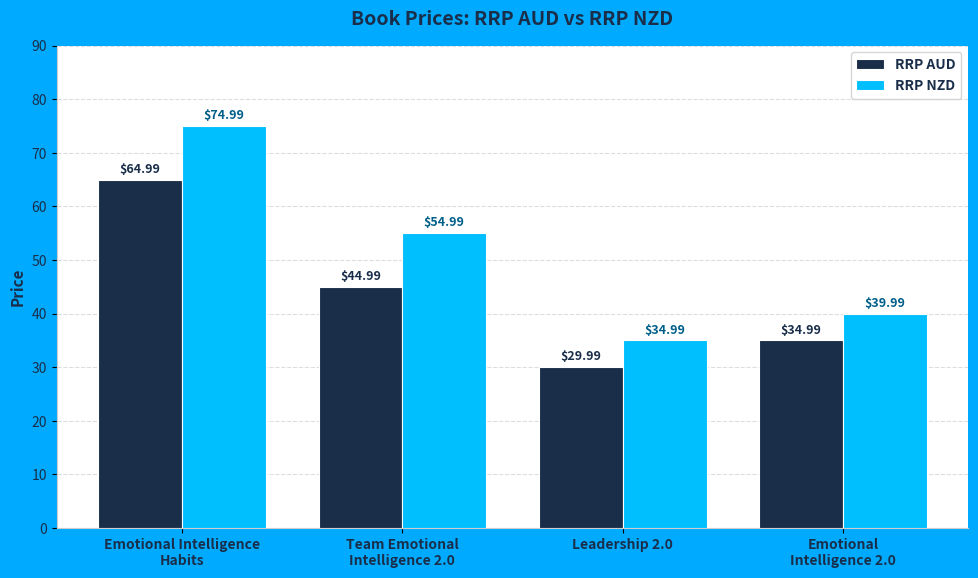

Is it true that RRP AUD equals 44.1 at Emotional Intelligence
Habits?

False